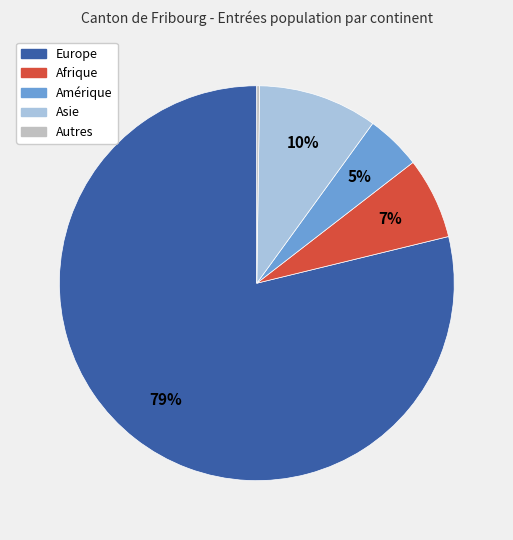

To the nearest percent, what is the average slice percentage?

20%